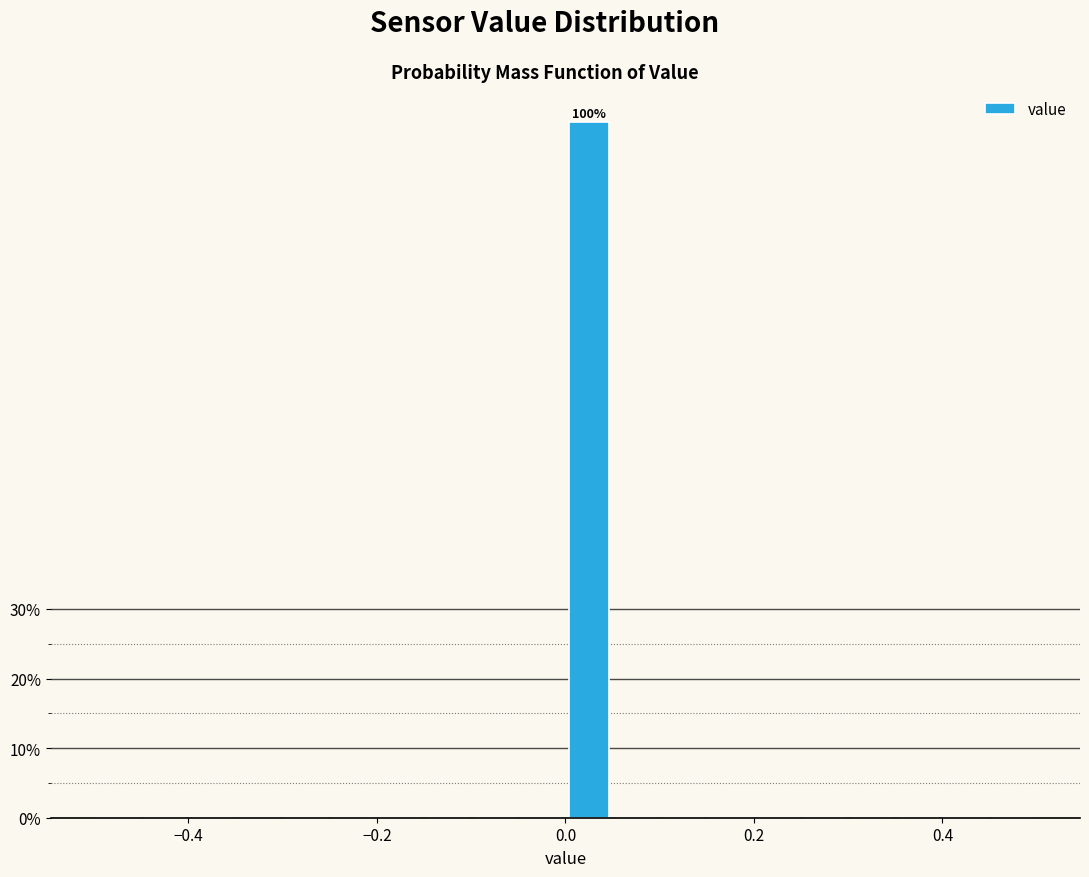

Around what value on the x-axis is the tallest bar? Give the approximate position of its centre, as read against the axis.

0.02